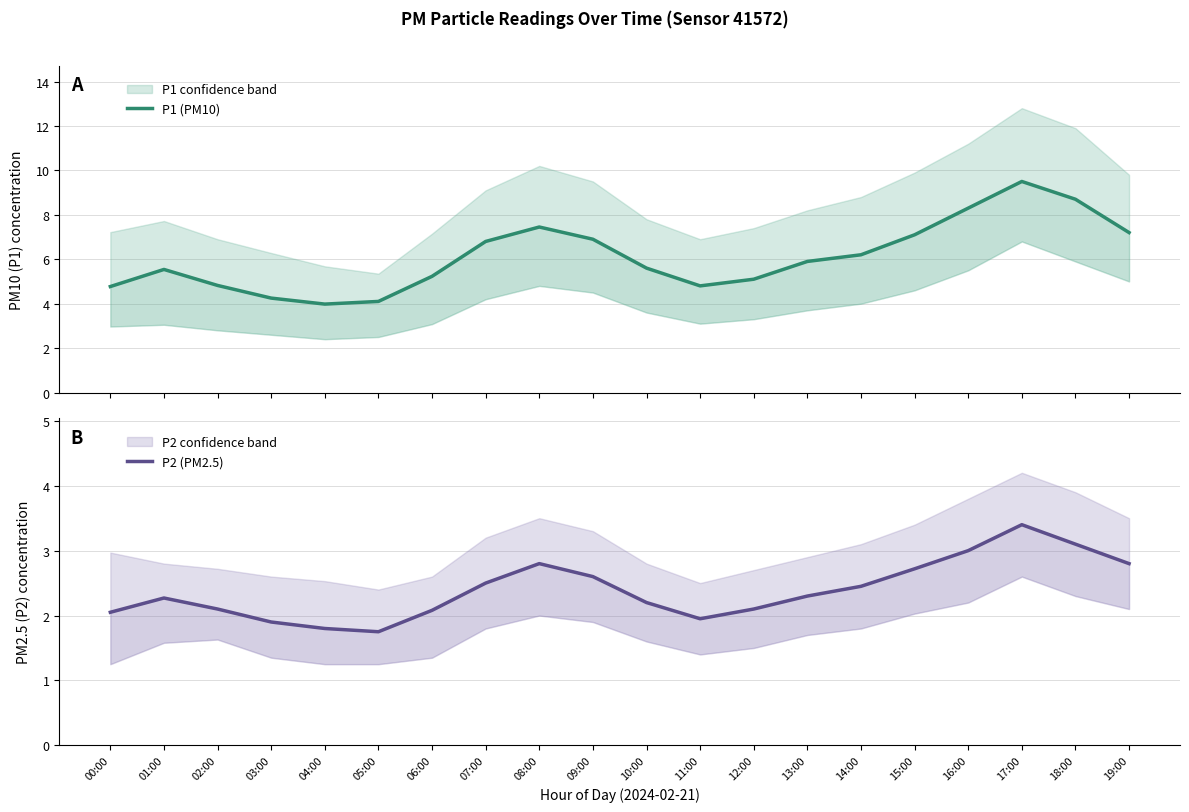

Where does the P2 (PM2.5) series first go above 2?

00:00